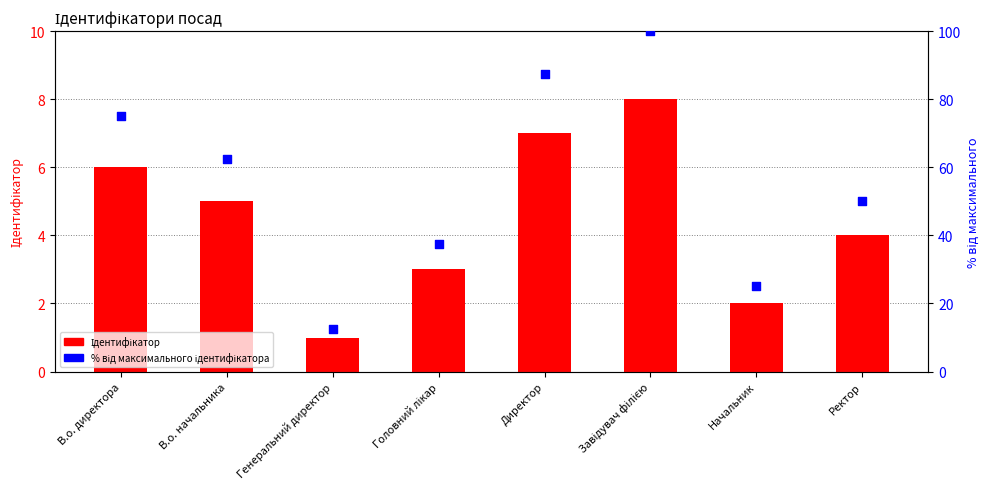

What are all the series names shown in the legend?

Ідентифікатор, % від максимального ідентифікатора